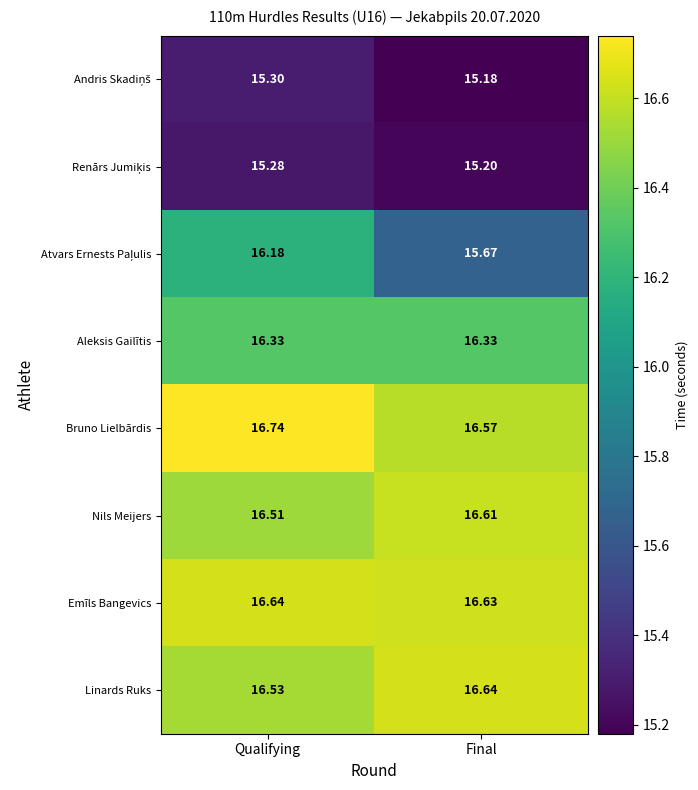

At which label does Nils Meijers reach its peak?

Final